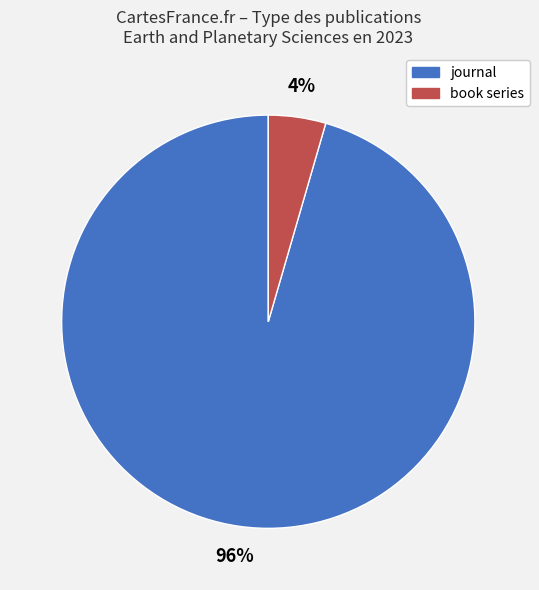

To the nearest percent, what percentage of the pie is book series?

4%